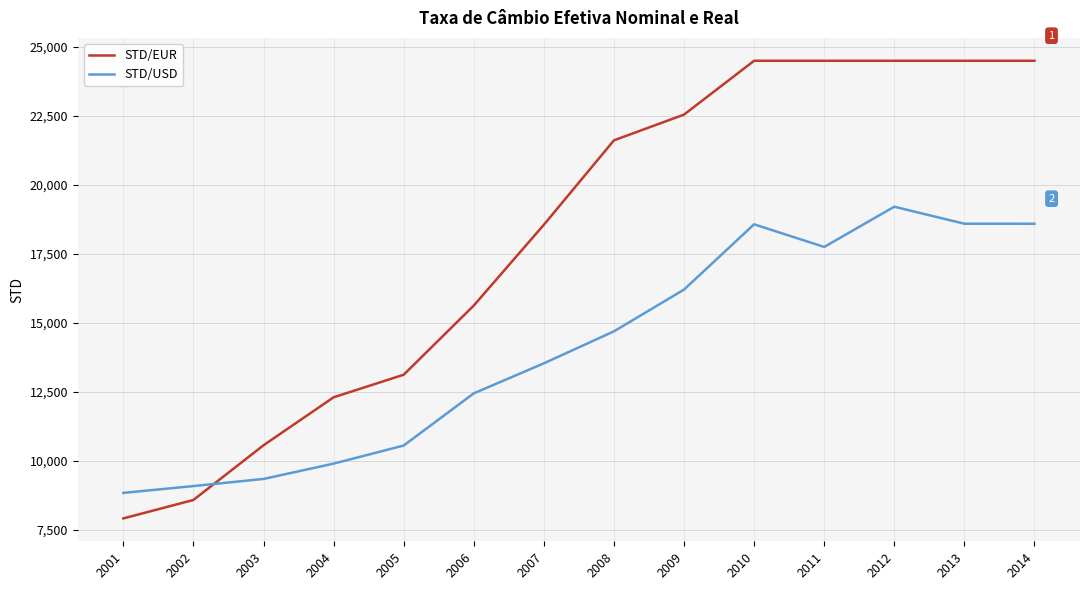

What is the greatest value displayed?

24500.0